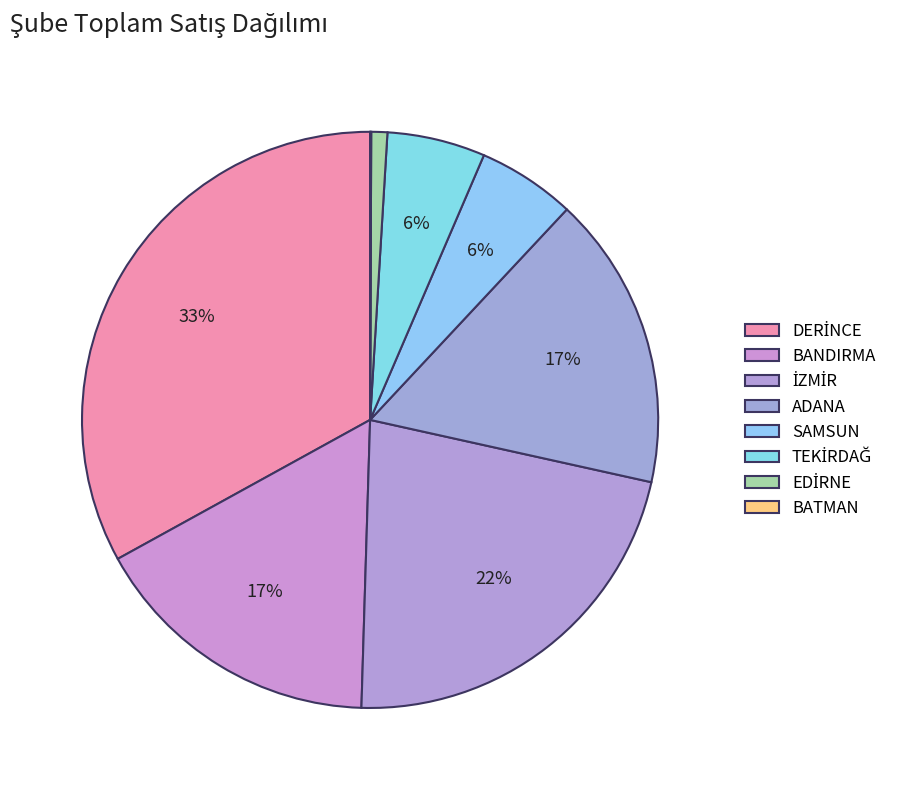

What is the ratio of the value at EDİRNE to the value at TEKİRDAĞ?

0.2